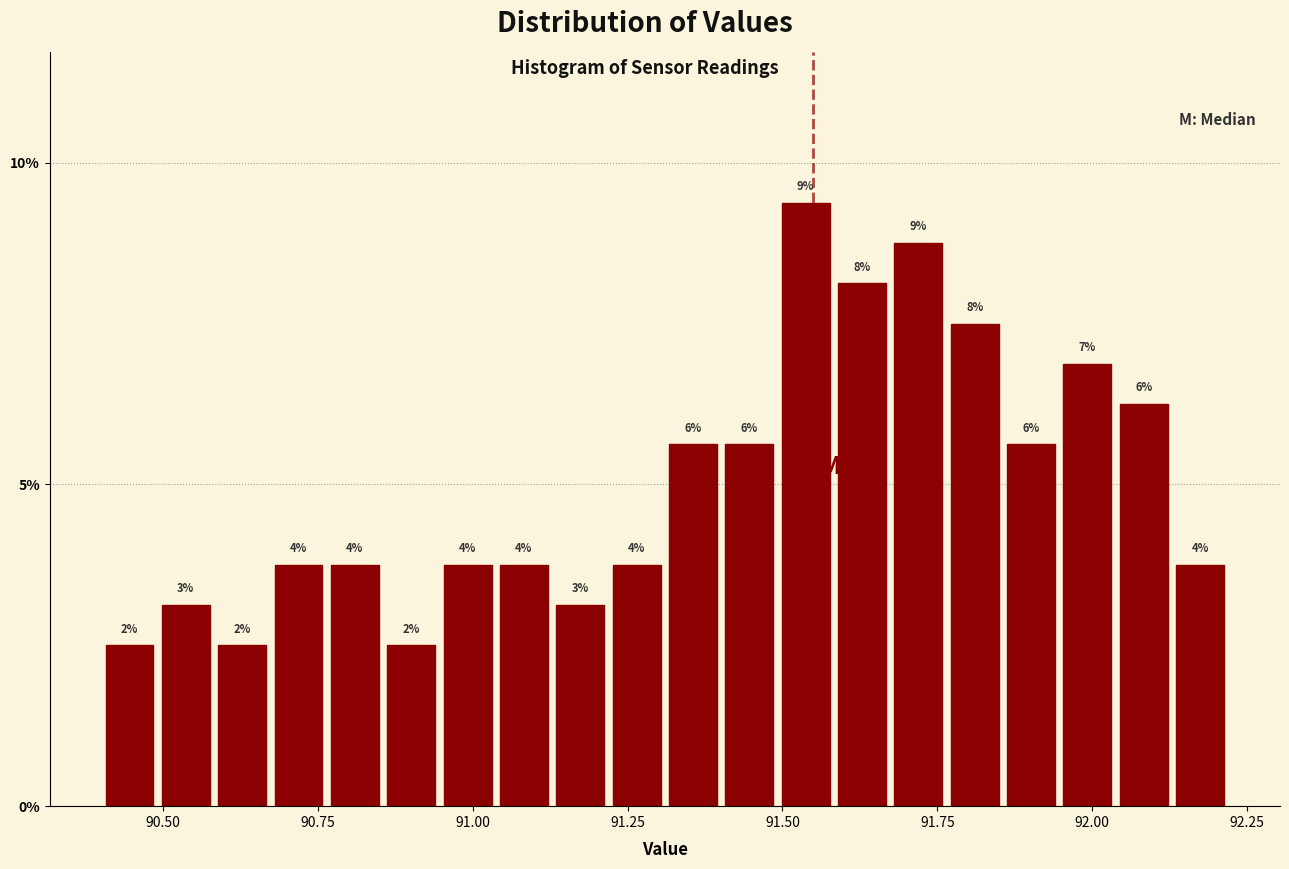

Read against the x-axis, roughly where is the centre of the tallest bar?

91.55